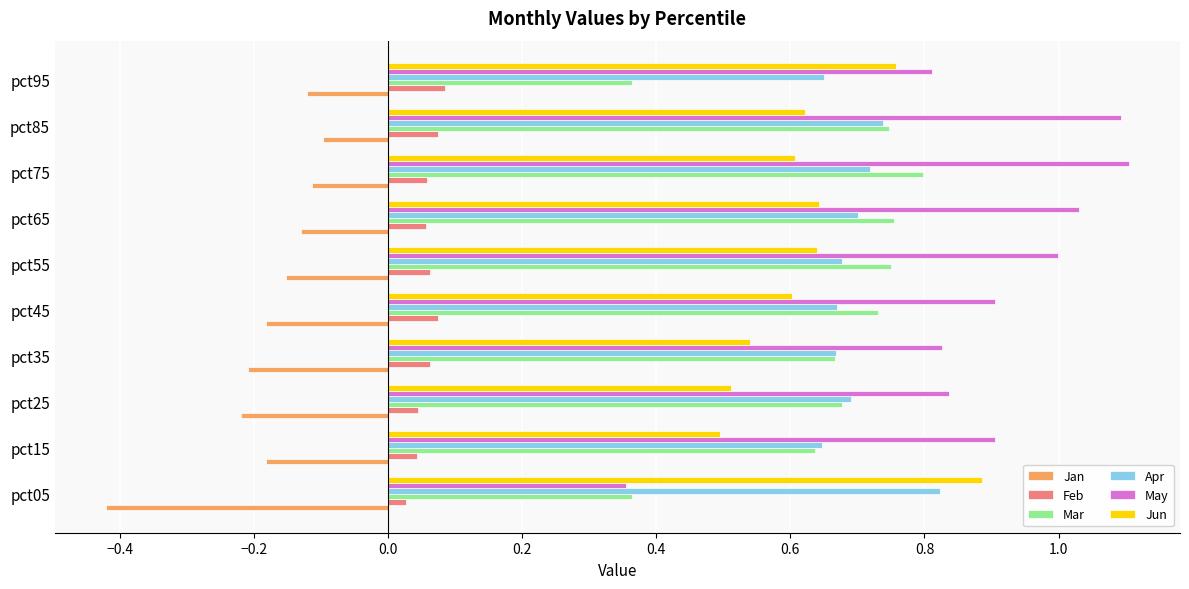

Which category has the highest value in the Jun series?

pct05